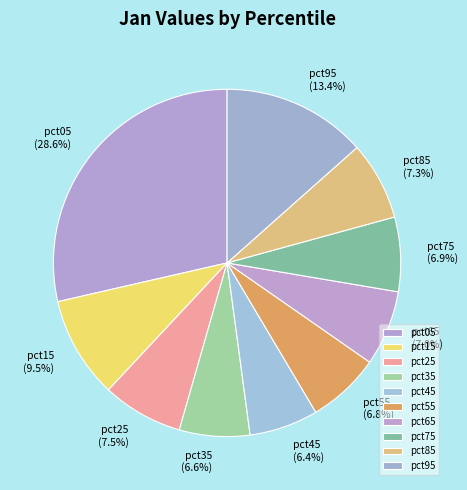

How many slices are in this pie chart?

10